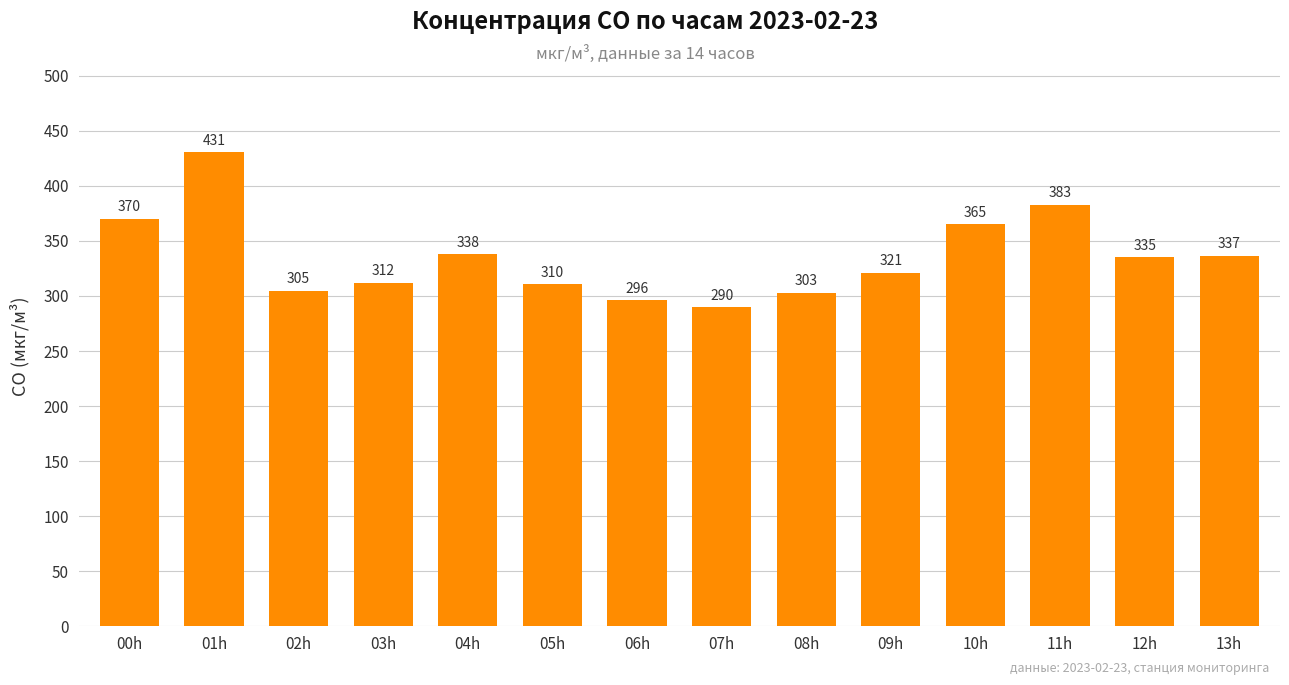

What is the label of the 14th bar from the right?

00h